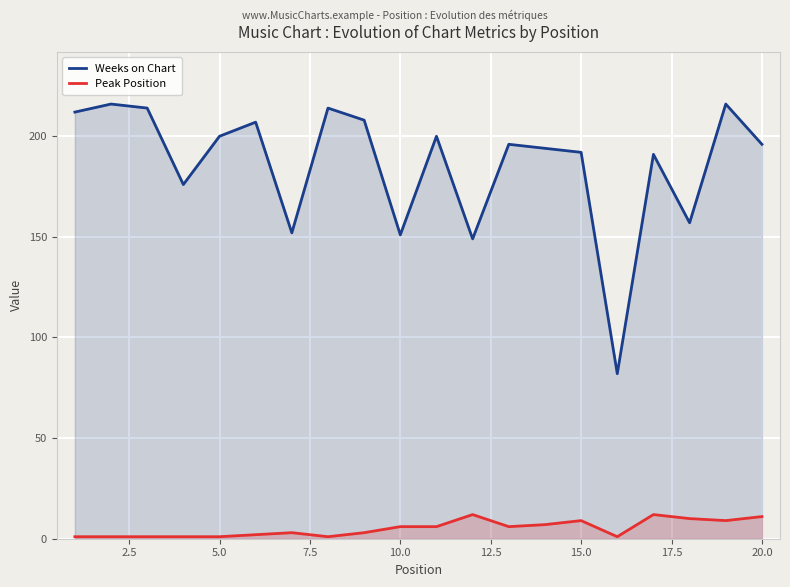

What is the maximum value shown in the chart?

216